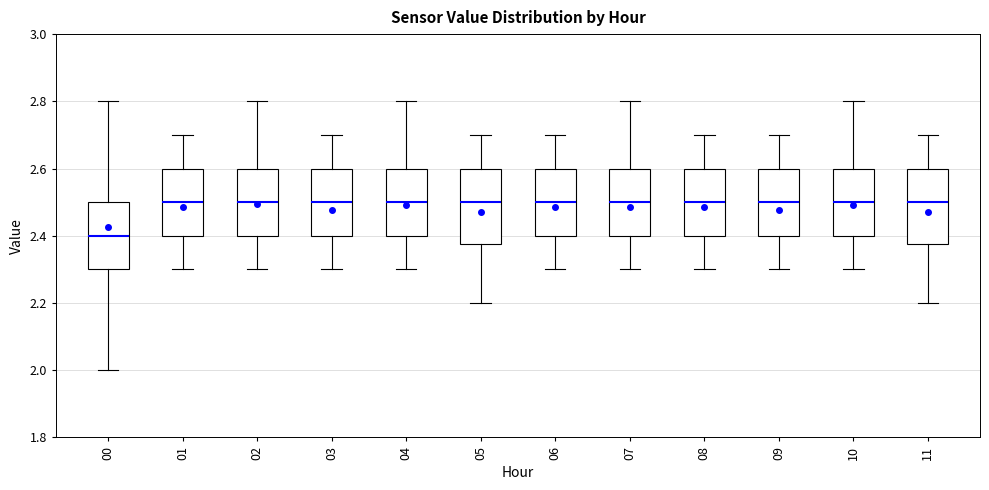

Reading left to right, read every box against the y-axis: the position of its median line, the range the box covers, and the ends of its whiskers. The values are not printed on the chart, so give them approximately, as read against the axis.

00: median 2.40, box 2.30 to 2.50, whiskers 2.00 to 2.80
01: median 2.50, box 2.40 to 2.60, whiskers 2.30 to 2.70
02: median 2.50, box 2.40 to 2.60, whiskers 2.30 to 2.80
03: median 2.50, box 2.40 to 2.60, whiskers 2.30 to 2.70
04: median 2.50, box 2.40 to 2.60, whiskers 2.30 to 2.80
05: median 2.50, box 2.38 to 2.60, whiskers 2.20 to 2.70
06: median 2.50, box 2.40 to 2.60, whiskers 2.30 to 2.70
07: median 2.50, box 2.40 to 2.60, whiskers 2.30 to 2.80
08: median 2.50, box 2.40 to 2.60, whiskers 2.30 to 2.70
09: median 2.50, box 2.40 to 2.60, whiskers 2.30 to 2.70
10: median 2.50, box 2.40 to 2.60, whiskers 2.30 to 2.80
11: median 2.50, box 2.38 to 2.60, whiskers 2.20 to 2.70